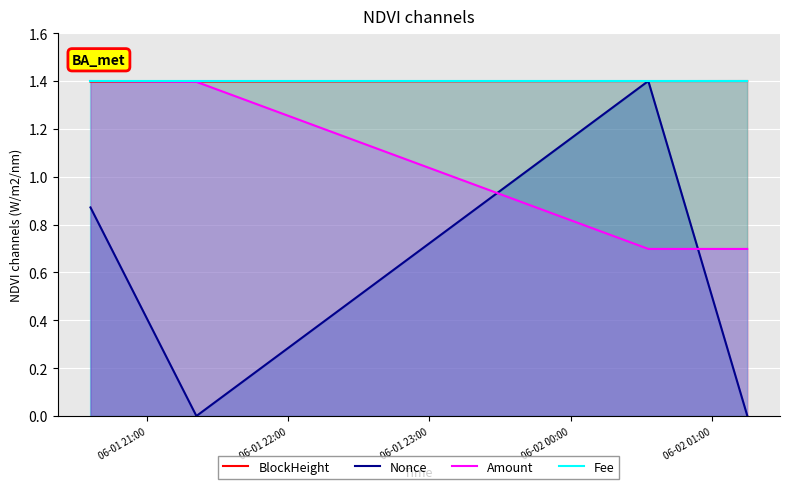

True or false: Amount and Nonce cross at least once.

True